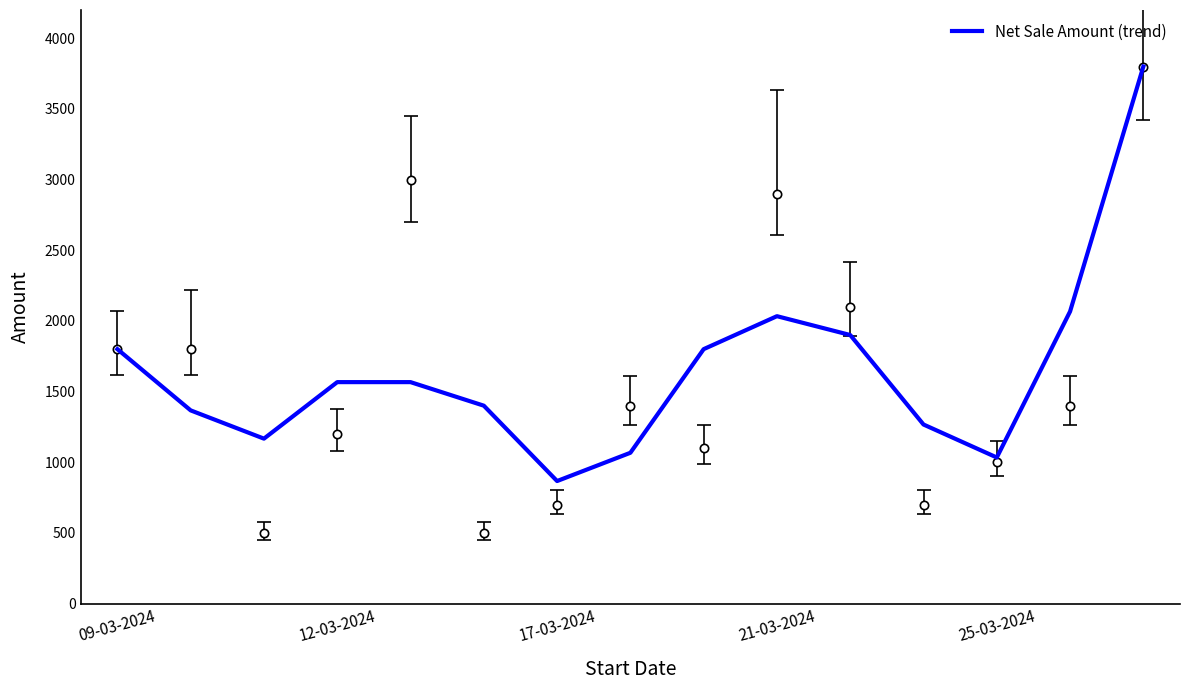

How many data points does each series have?

15